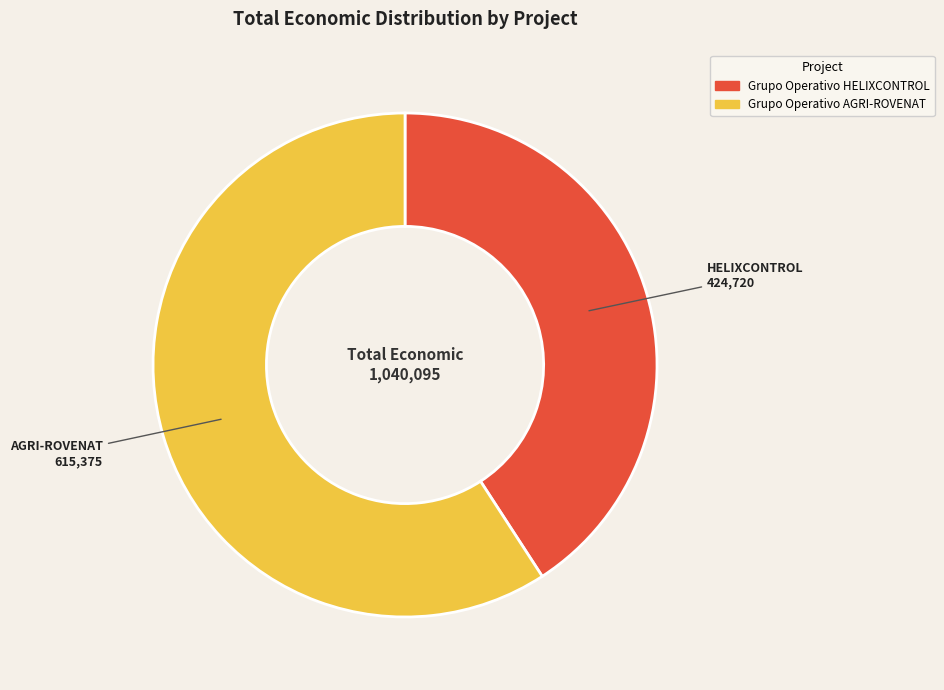

True or false: Grupo Operativo AGRI-ROVENAT accounts for 59% of the total.

True